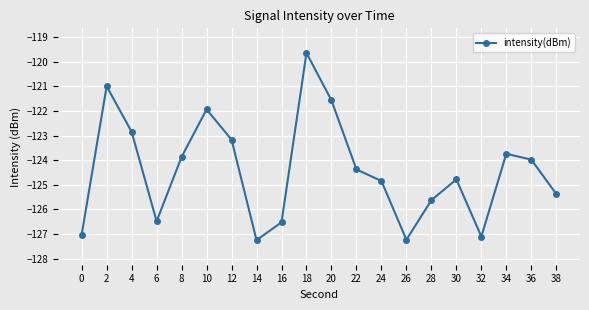

What is the value of the 7th point from the left?

-123.2